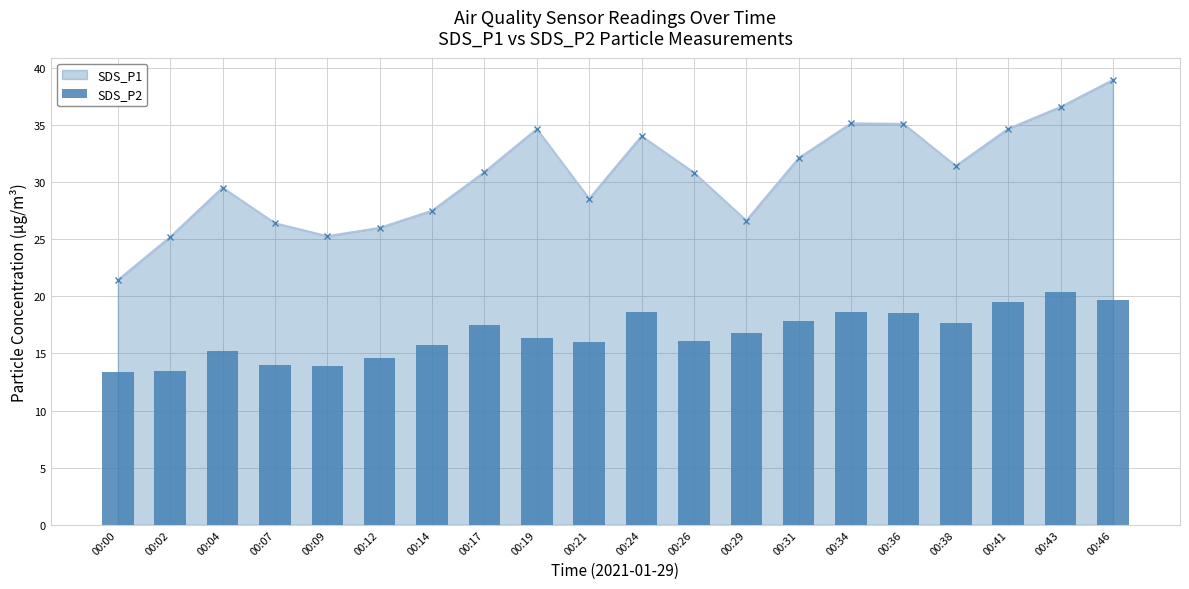

What is the highest value of the SDS_P1 series?

39.0